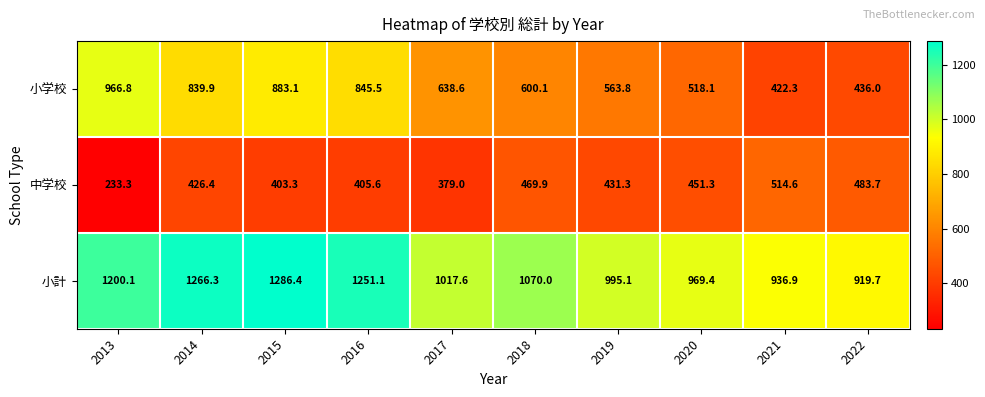

What is the total value across all series at 2014?

2532.6